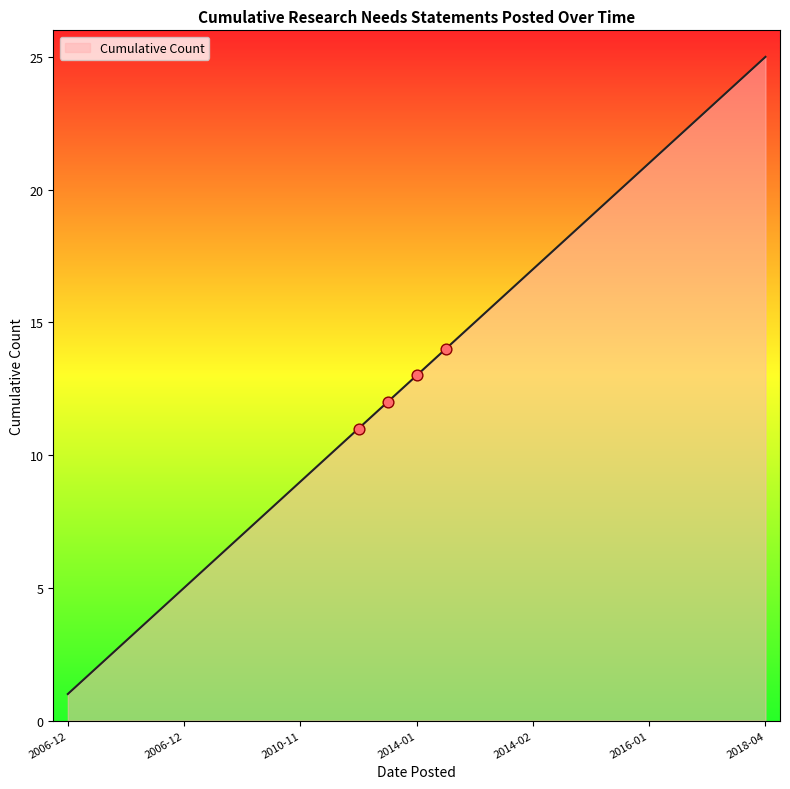

What is the difference between the maximum and minimum values?

24